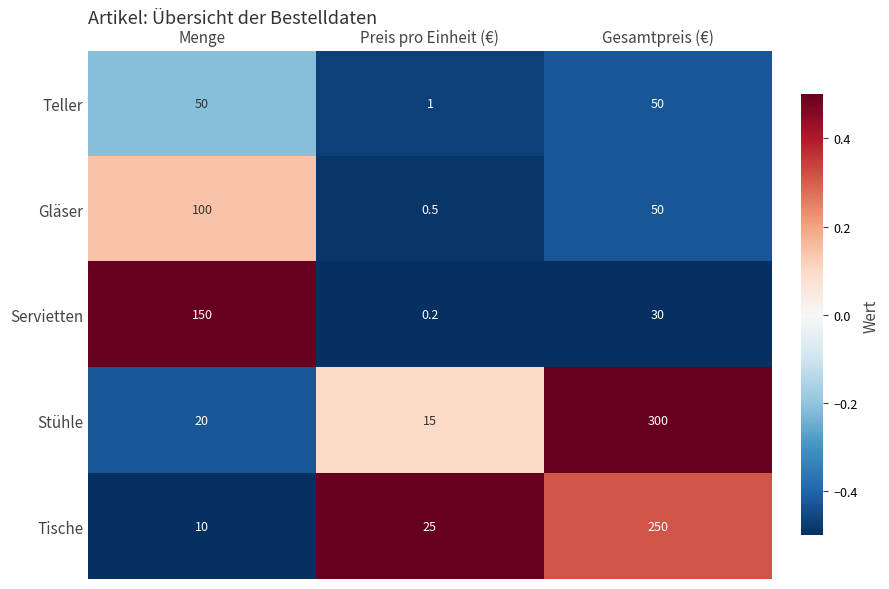

At which label does Gläser reach its peak?

Menge